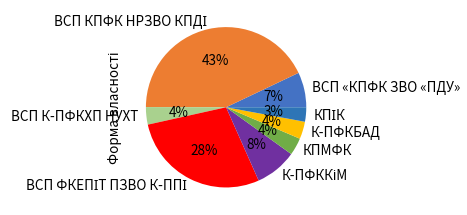

Is it true that К-ПФКБАД is 11% of the pie?

False